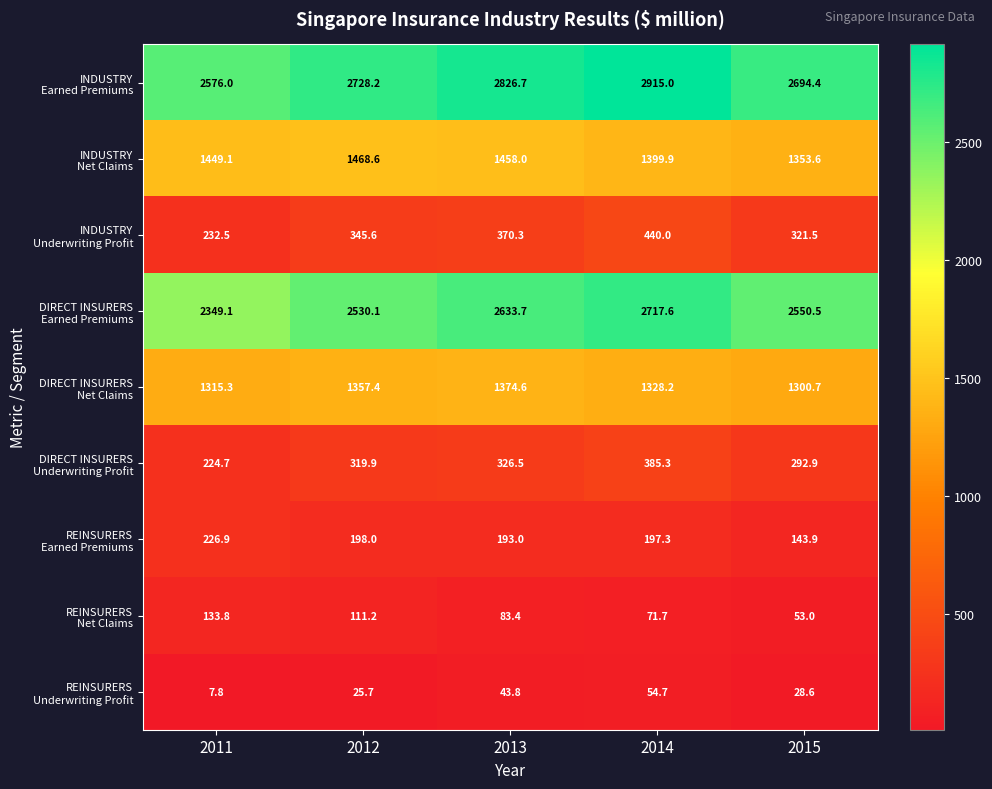

What is the total value across all series at 2014?

9509.7